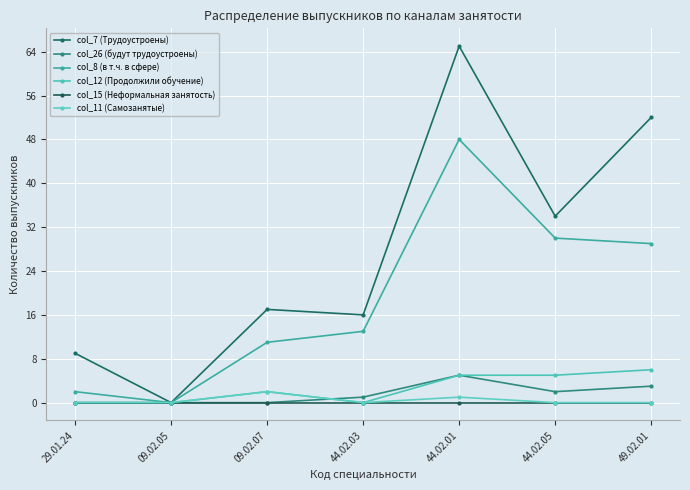

Is this an area chart (filled region under the line)?

No